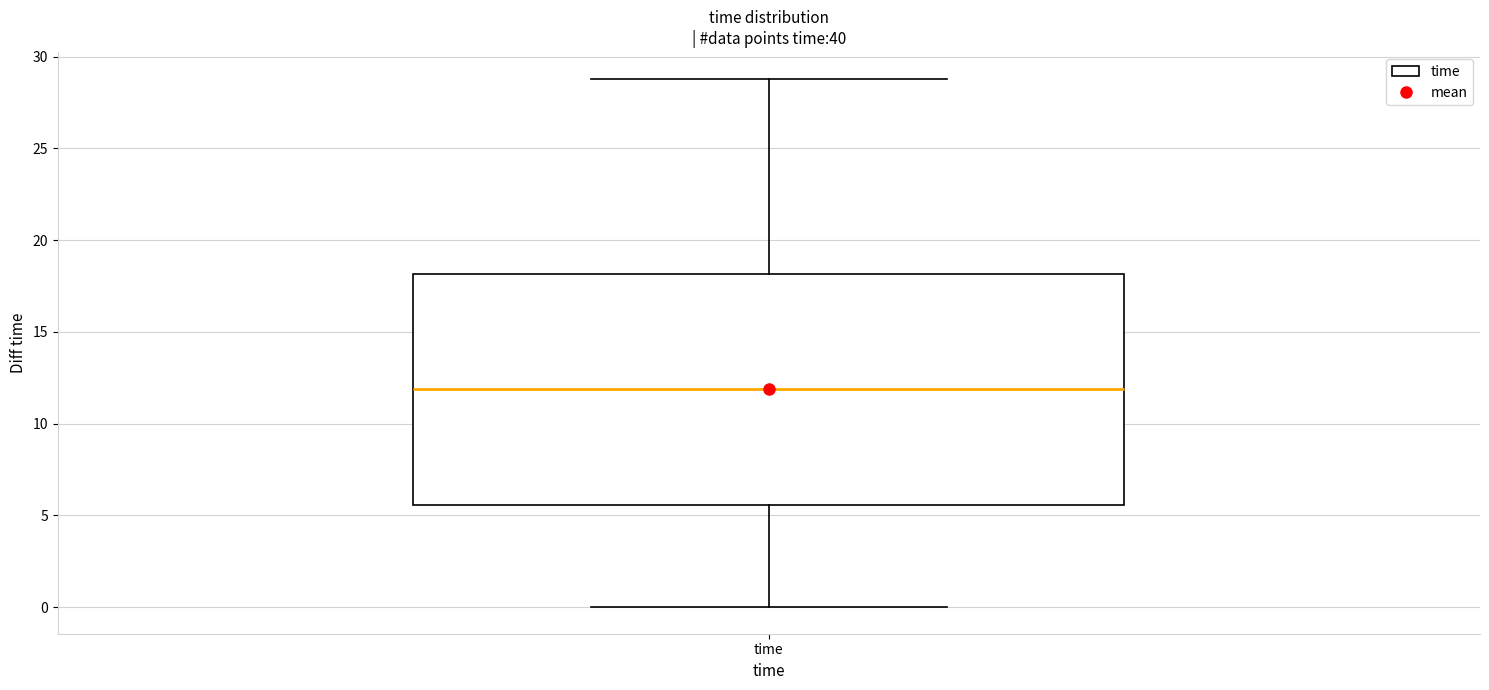

Read this box plot against the y-axis: the position of the median line, the range covered by the box, and the ends of both whiskers. The values are not printed on the chart, so give them approximately, as read against the axis.

median 12.0, box 5.5 to 18.0, whiskers 0.0 to 29.0